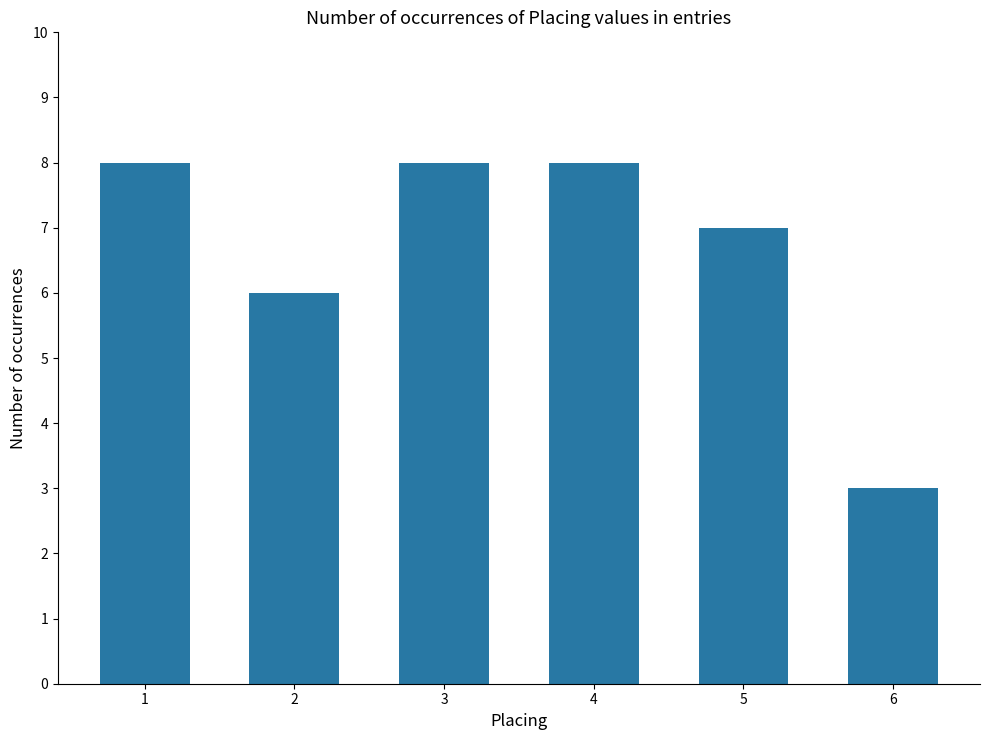

Which has a higher value, 2 or 1?

1